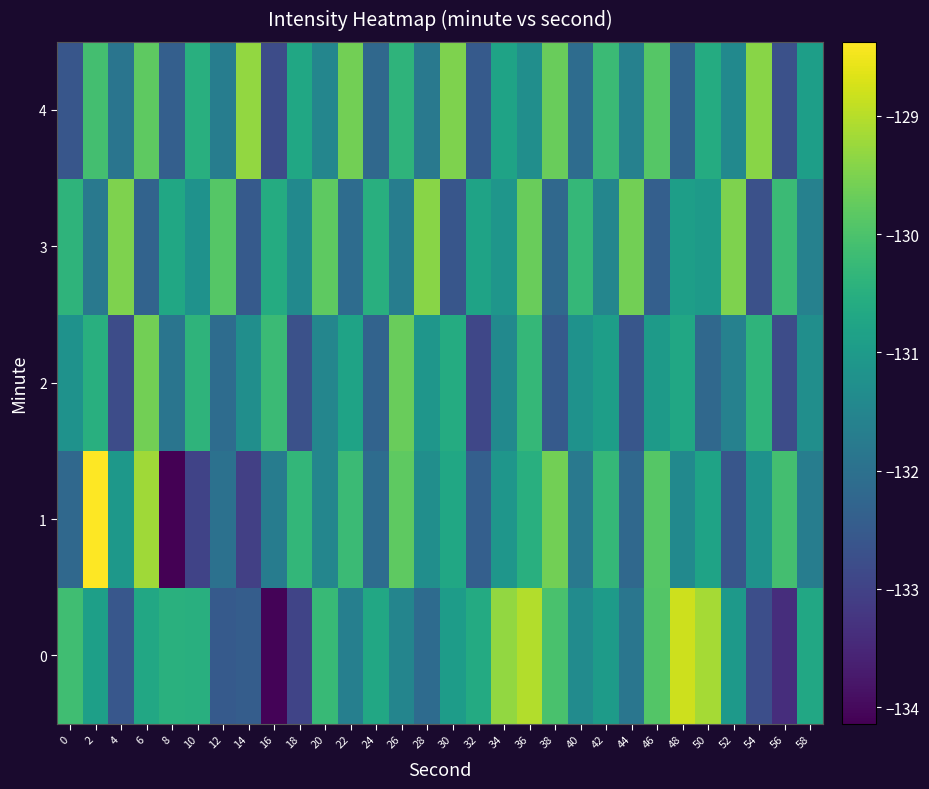

Between 28 and 40, which series saw the biggest shift?

3